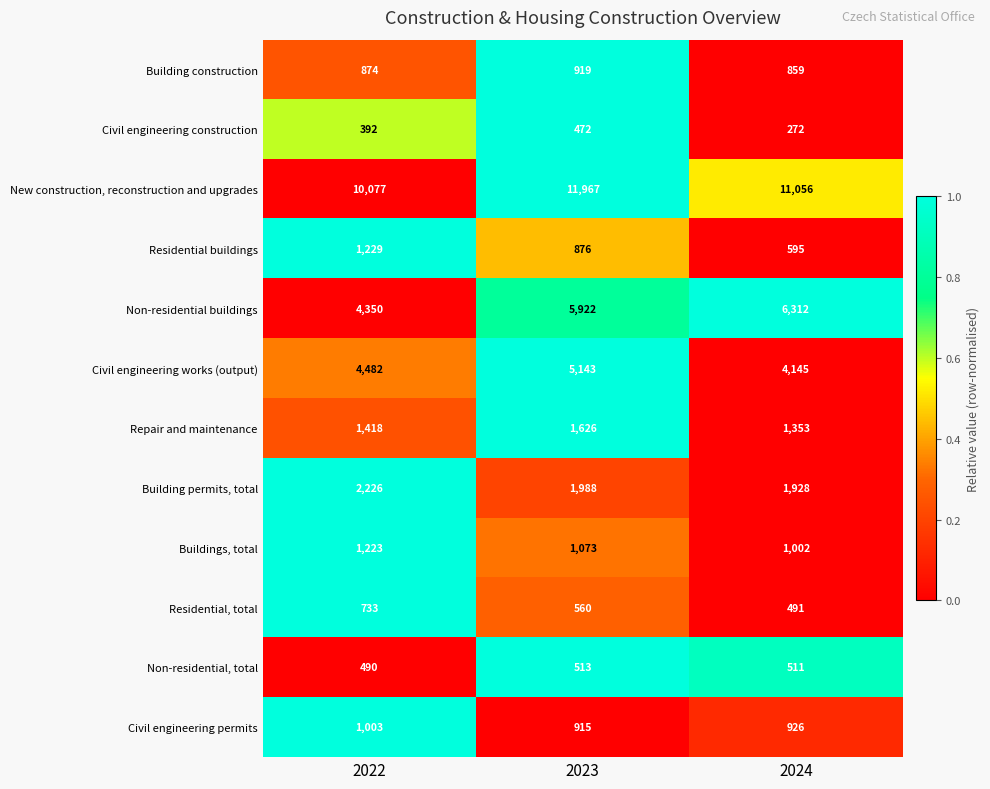

Which series changed the most between 2022 and 2023?

New construction, reconstruction and upgrades